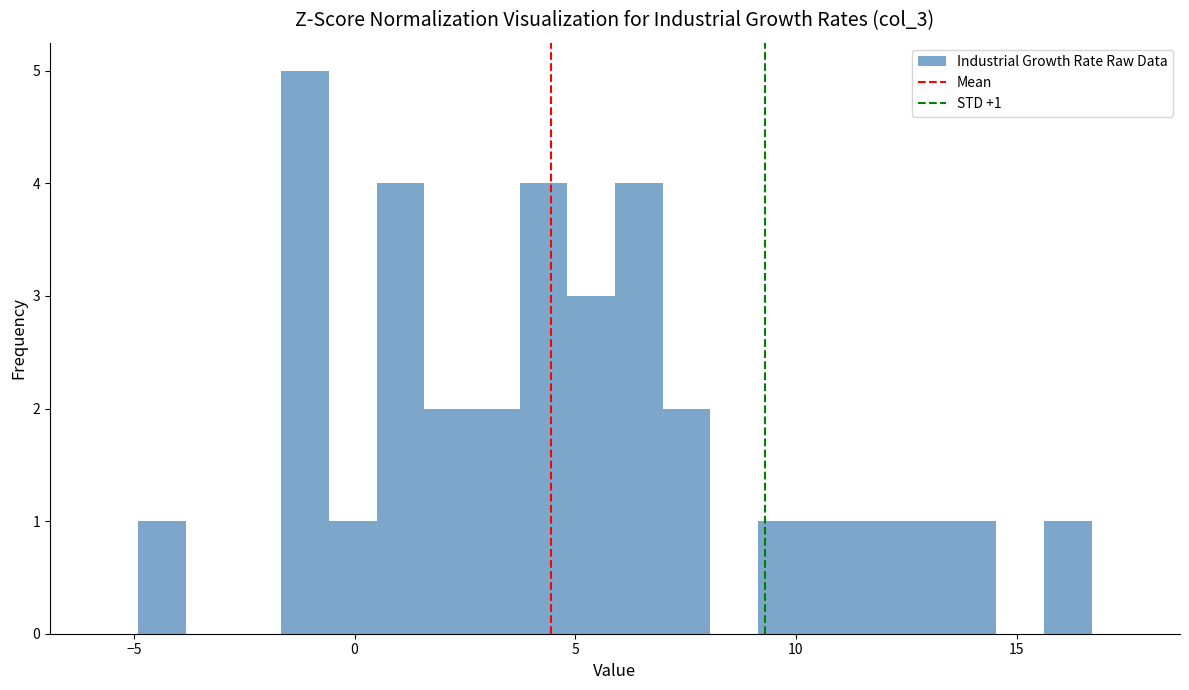

Around what value on the x-axis is the tallest bar? Give the approximate position of its centre, as read against the axis.

-1.0